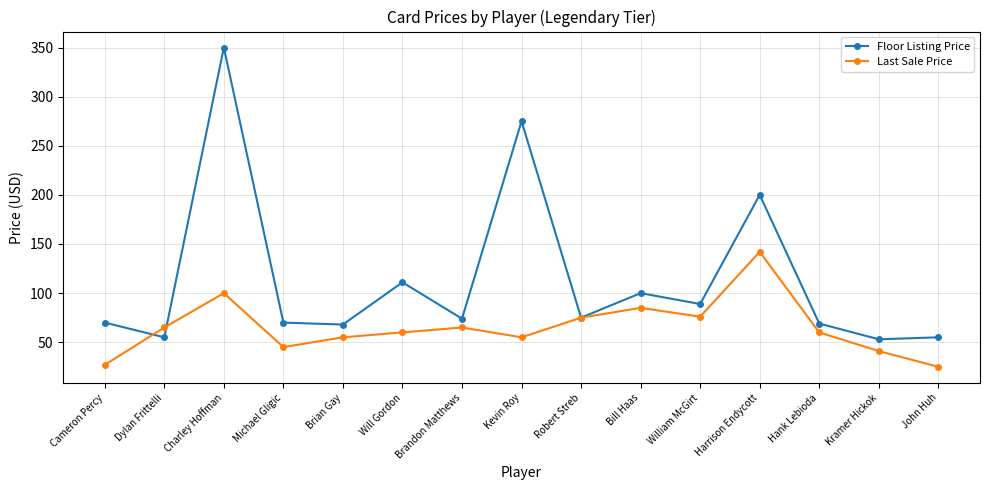

What is the approximate value of Floor Listing Price at Dylan Frittelli?

55.0